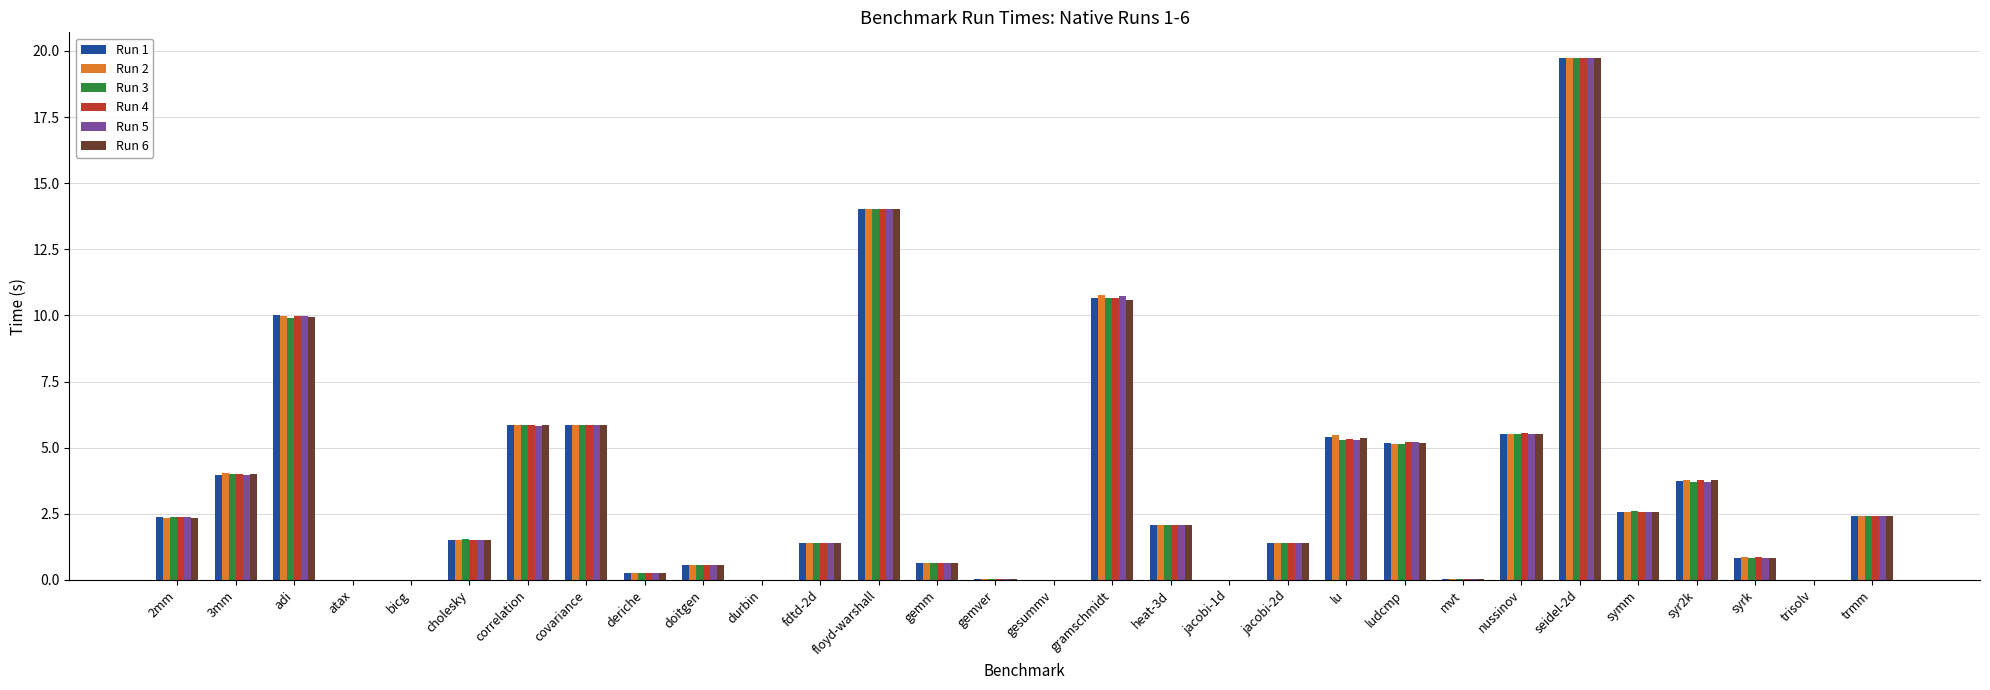

Is the value of Run 6 at jacobi-1d greater than the value of Run 2 at cholesky?

No